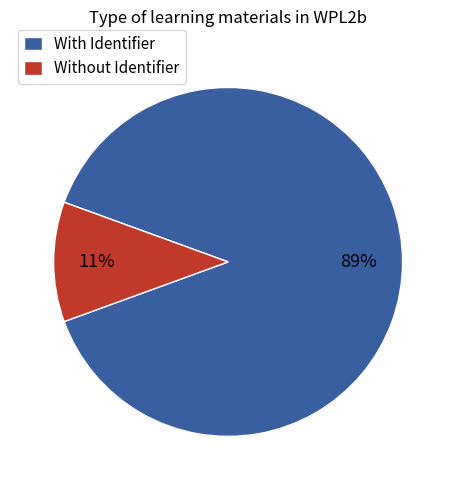

Rank the categories by value from highest to lowest.

With Identifier, Without Identifier